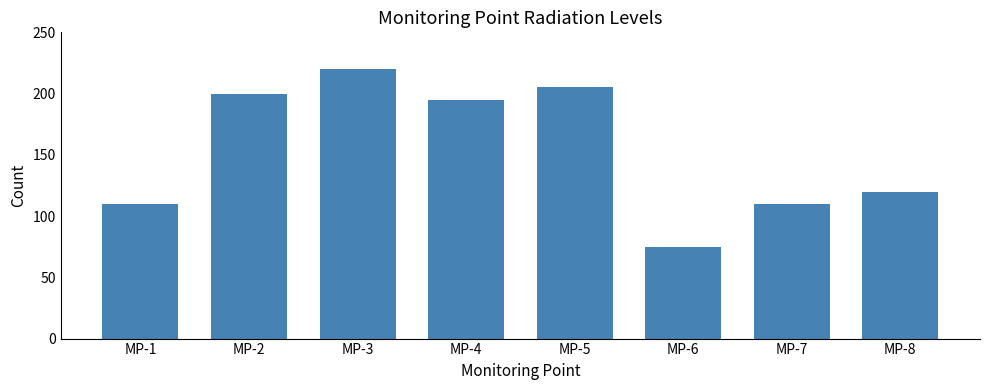

What is the difference between the maximum and minimum values?

145.0